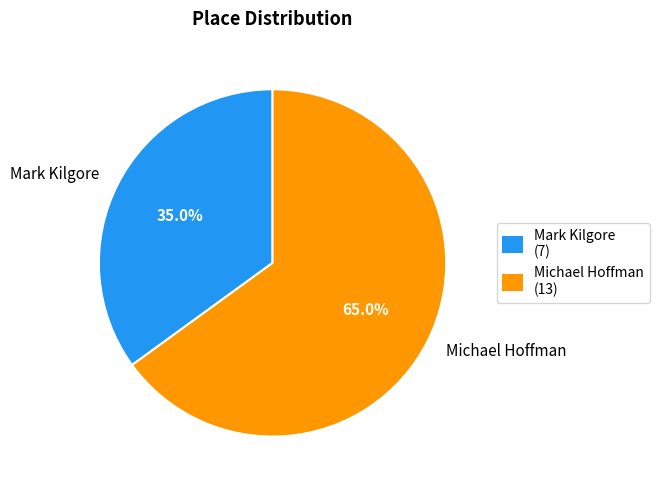

What is the total percentage of Mark Kilgore and Michael Hoffman?

100.0%